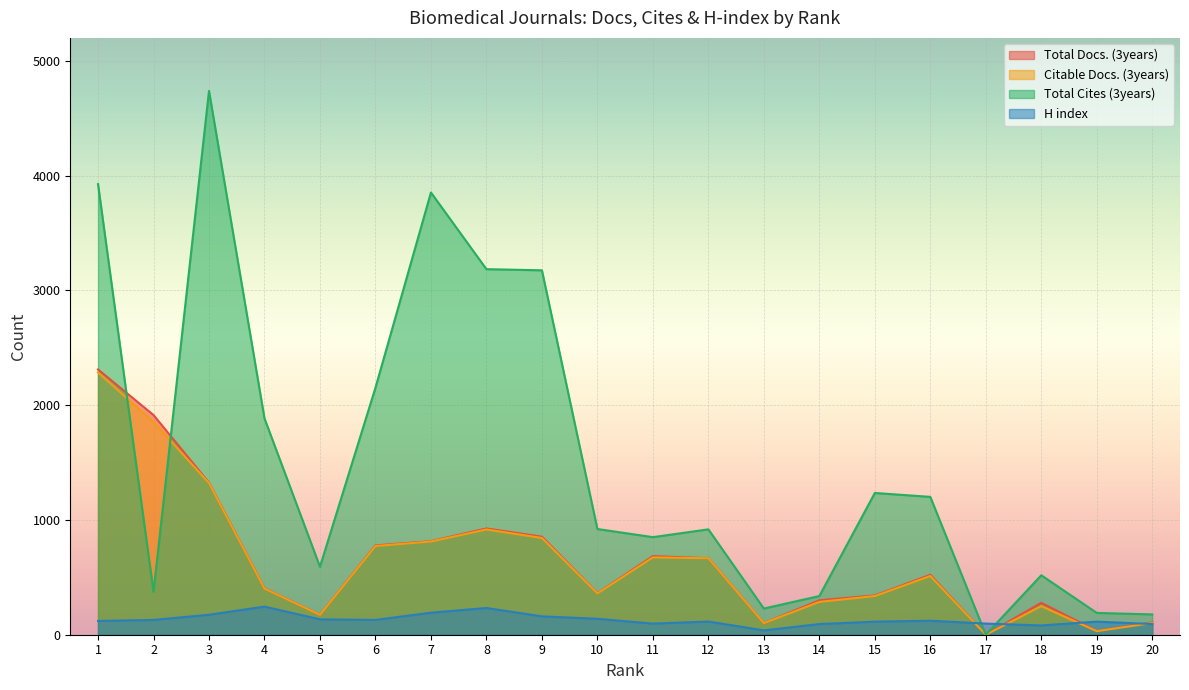

Which series has the largest total across all categories?

Total Cites (3years)